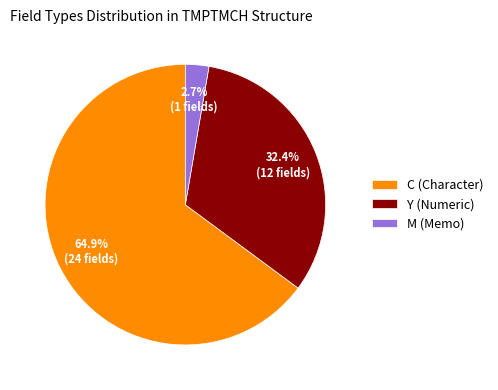

Count the number of slices in the pie.

3